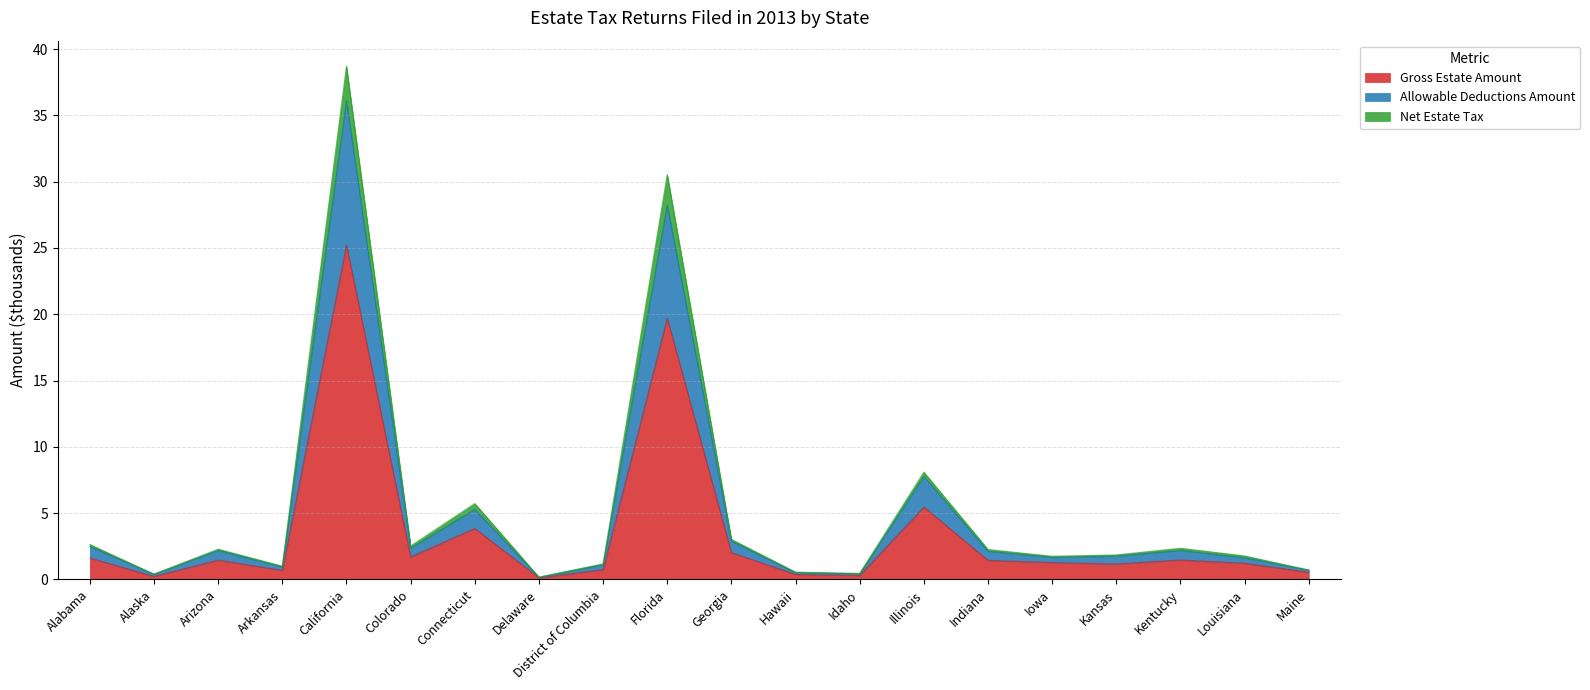

How many lines are shown in the chart?

3